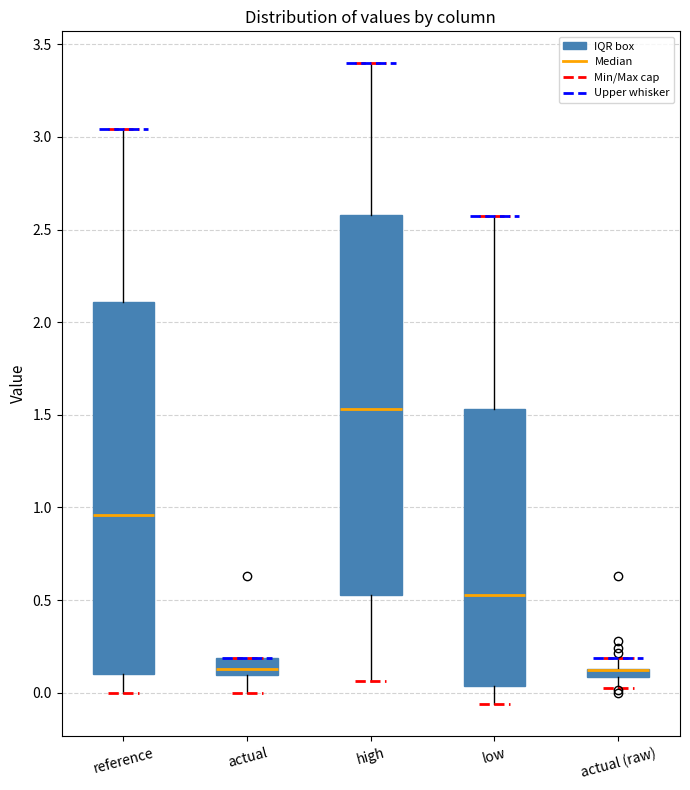

Where does the lower whisker of the box for reference end on the y-axis? The values are not printed on the chart, so give them approximately, as read against the axis.

0.00